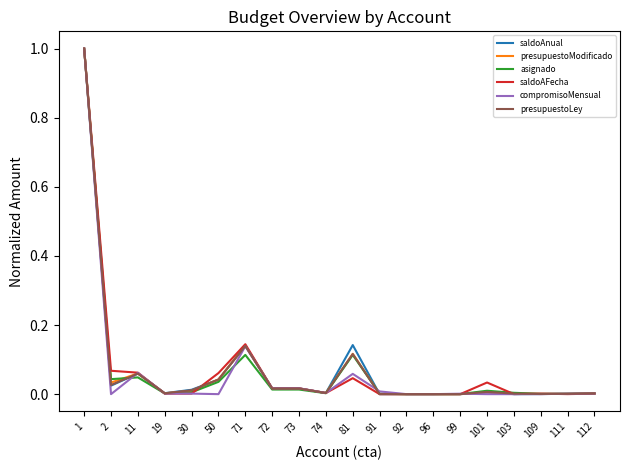

What is the highest value of the presupuestoModificado series?

1.0